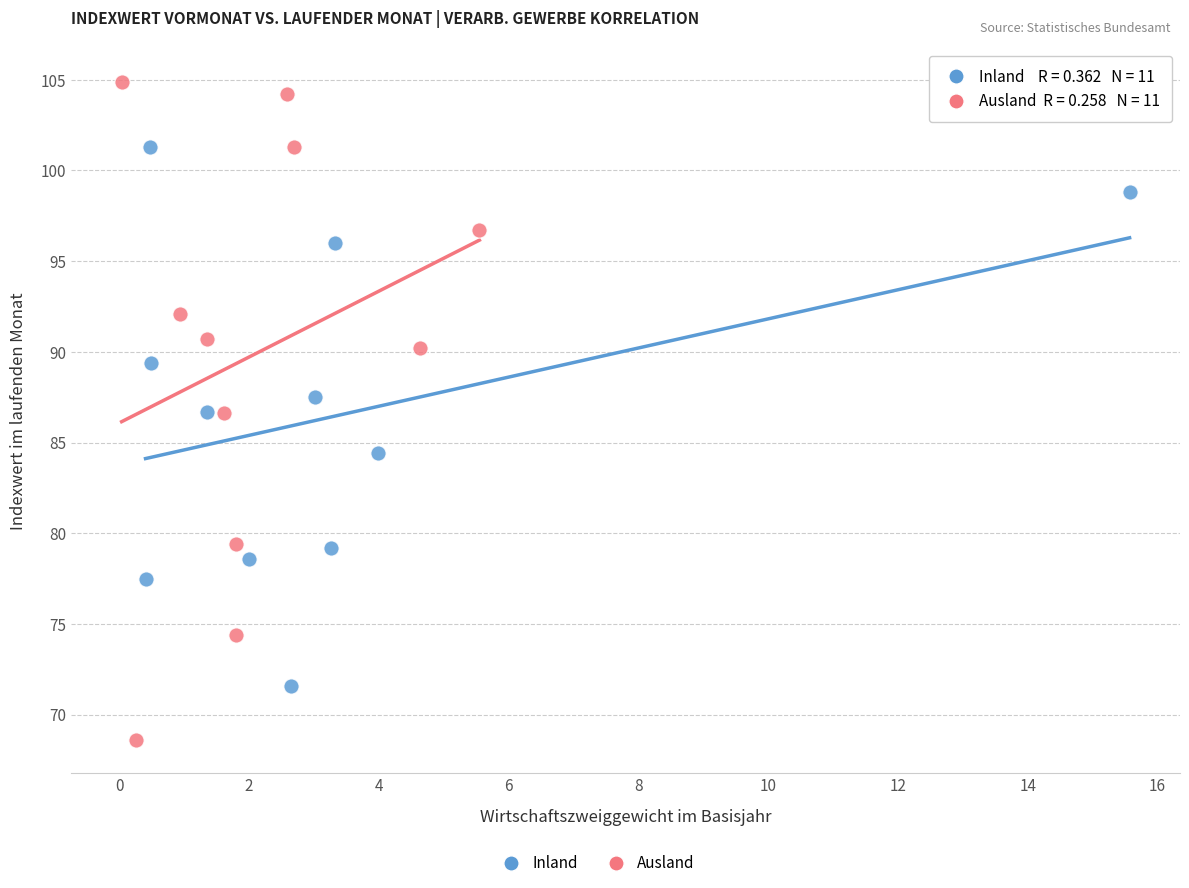

Which series contains the lowest Y value?

Ausland